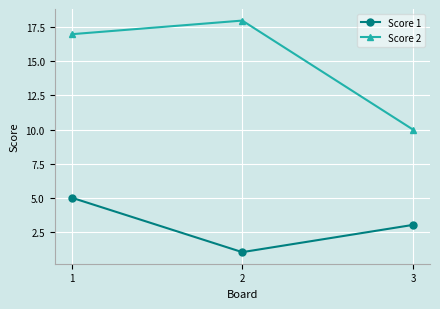

Is the value of Score 2 at 1 greater than the value of Score 1 at 3?

Yes